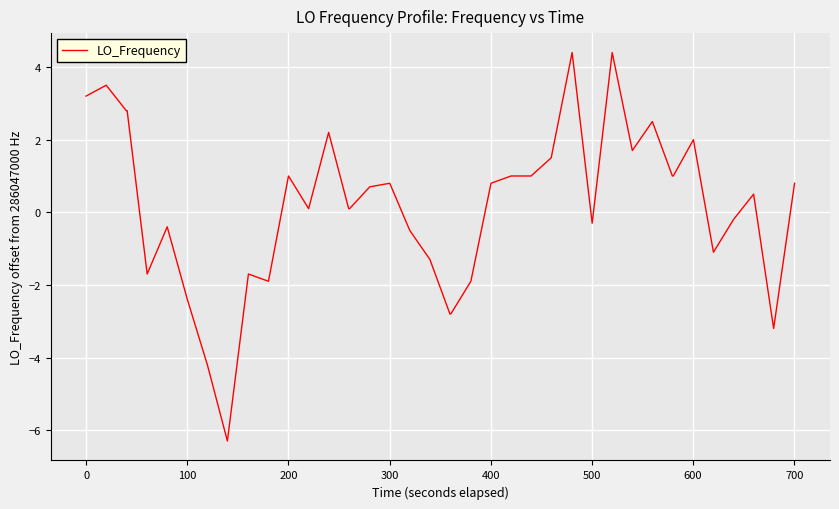

Does the chart display data point markers on the line(s)?

No